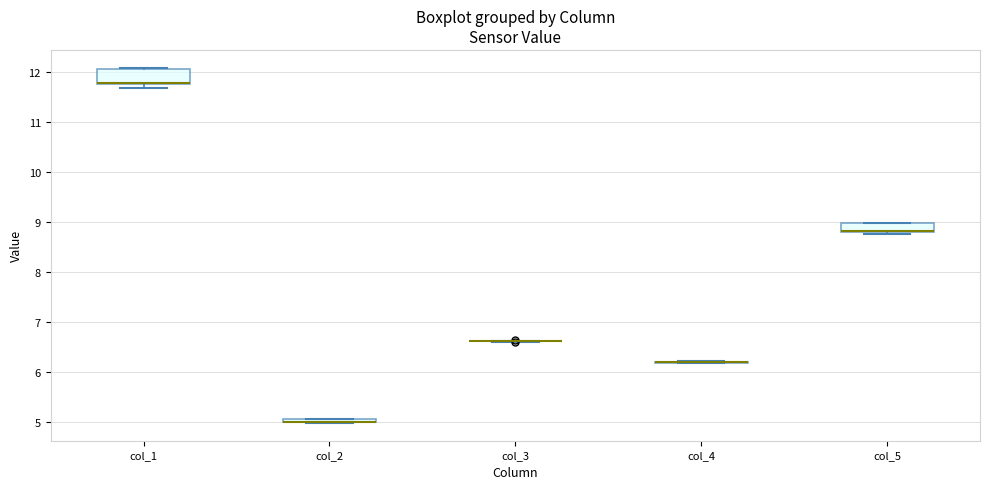

Where is the lower edge of the box for col_2 on the y-axis? The values are not printed on the chart, so give them approximately, as read against the axis.

5.0